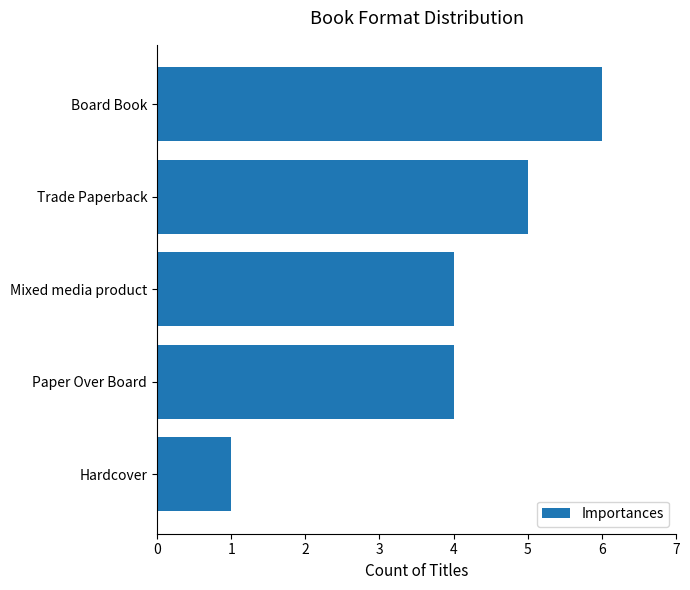

Which category has the highest value across all series?

Board Book